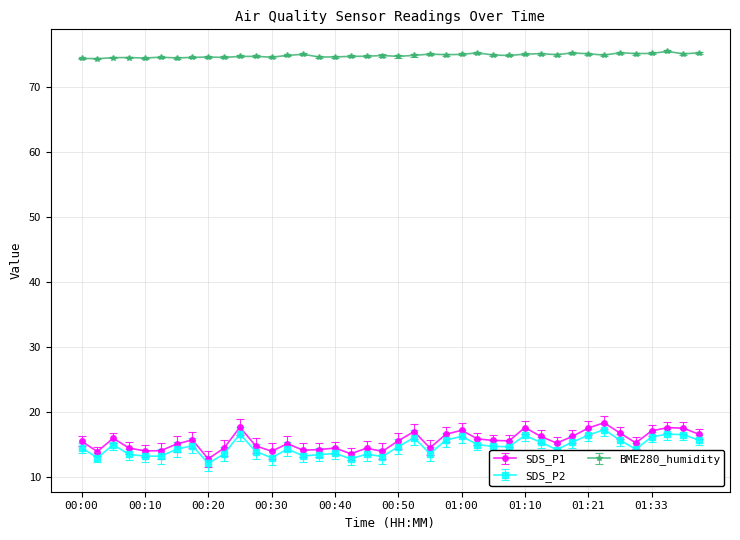

True or false: SDS_P2 and BME280_humidity cross at least once.

False